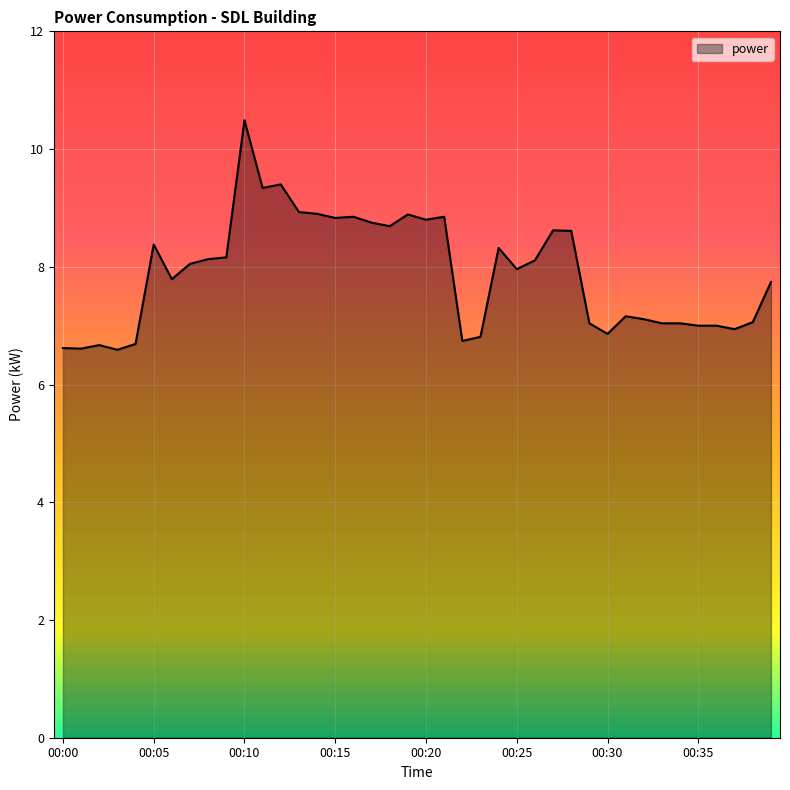

What is the greatest value displayed?

10.5